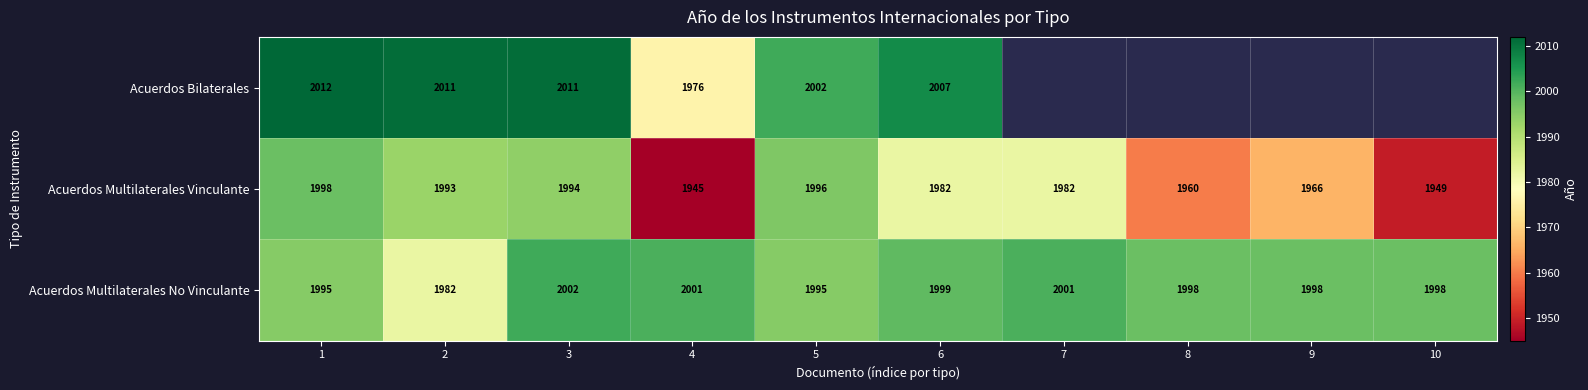

What is the total value across all series at 6?

5988